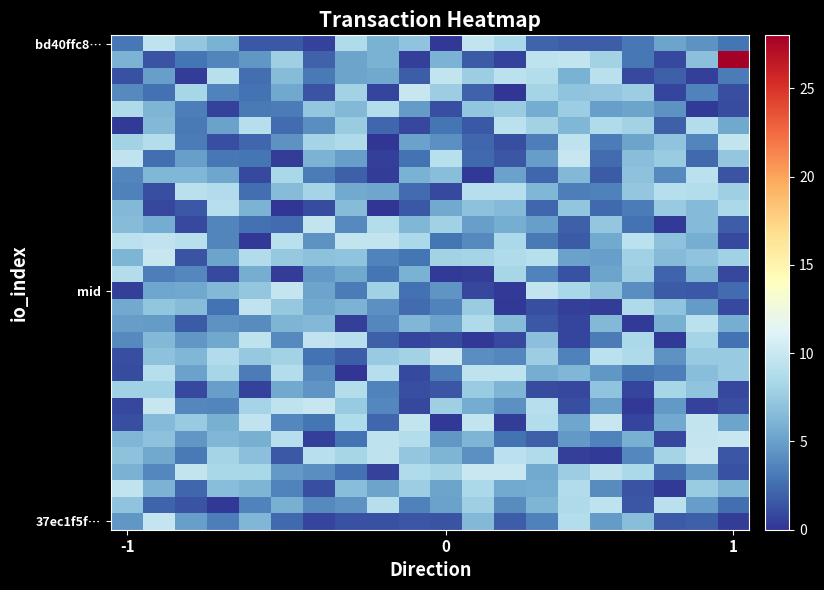

Count the number of categories in the chart.

20